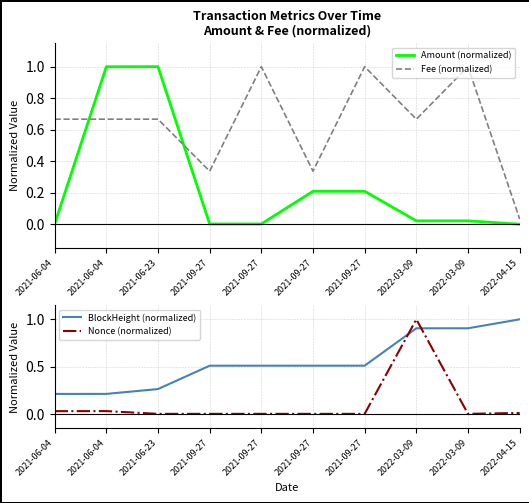

How many series are shown in this chart?

4